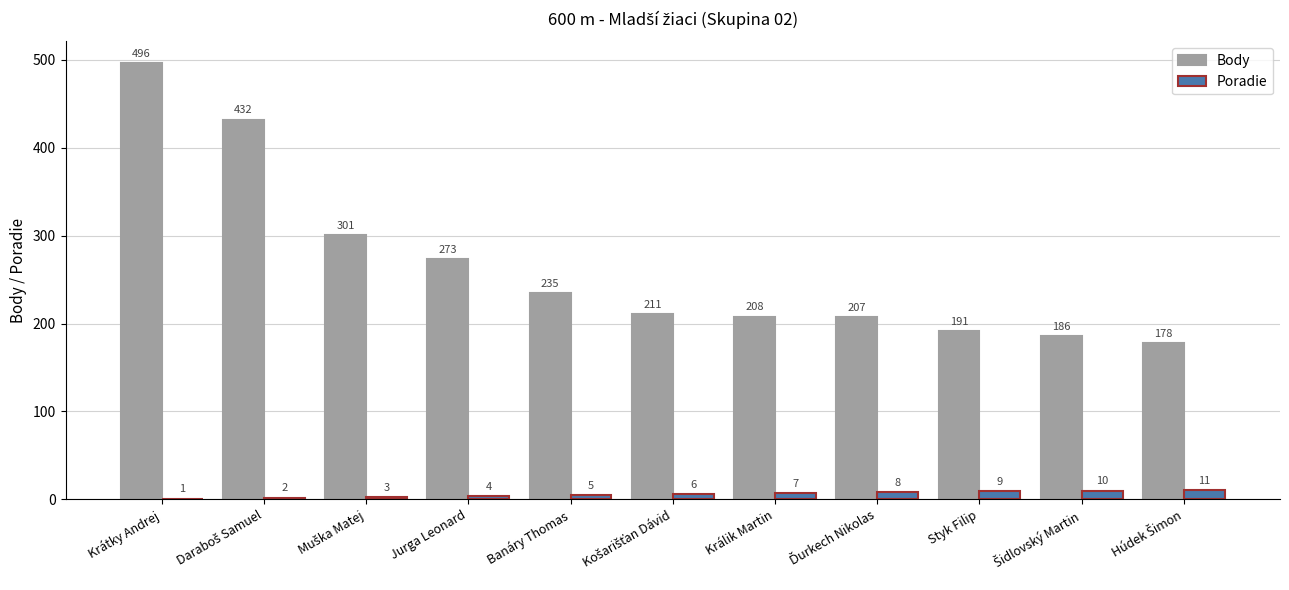

How many groups of bars are there?

11